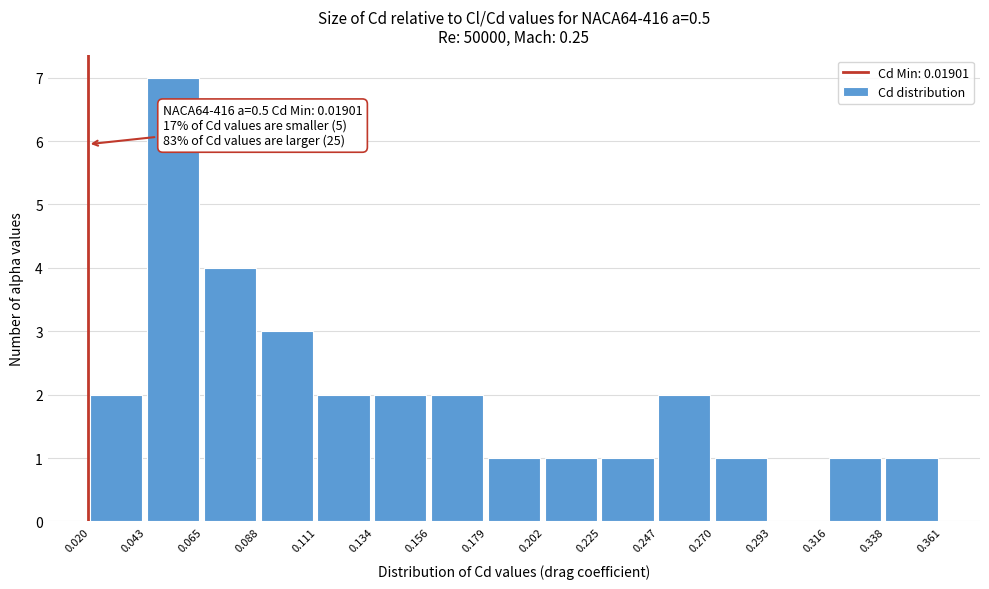

Which range on the x-axis has the tallest bar?

0.043 to 0.065